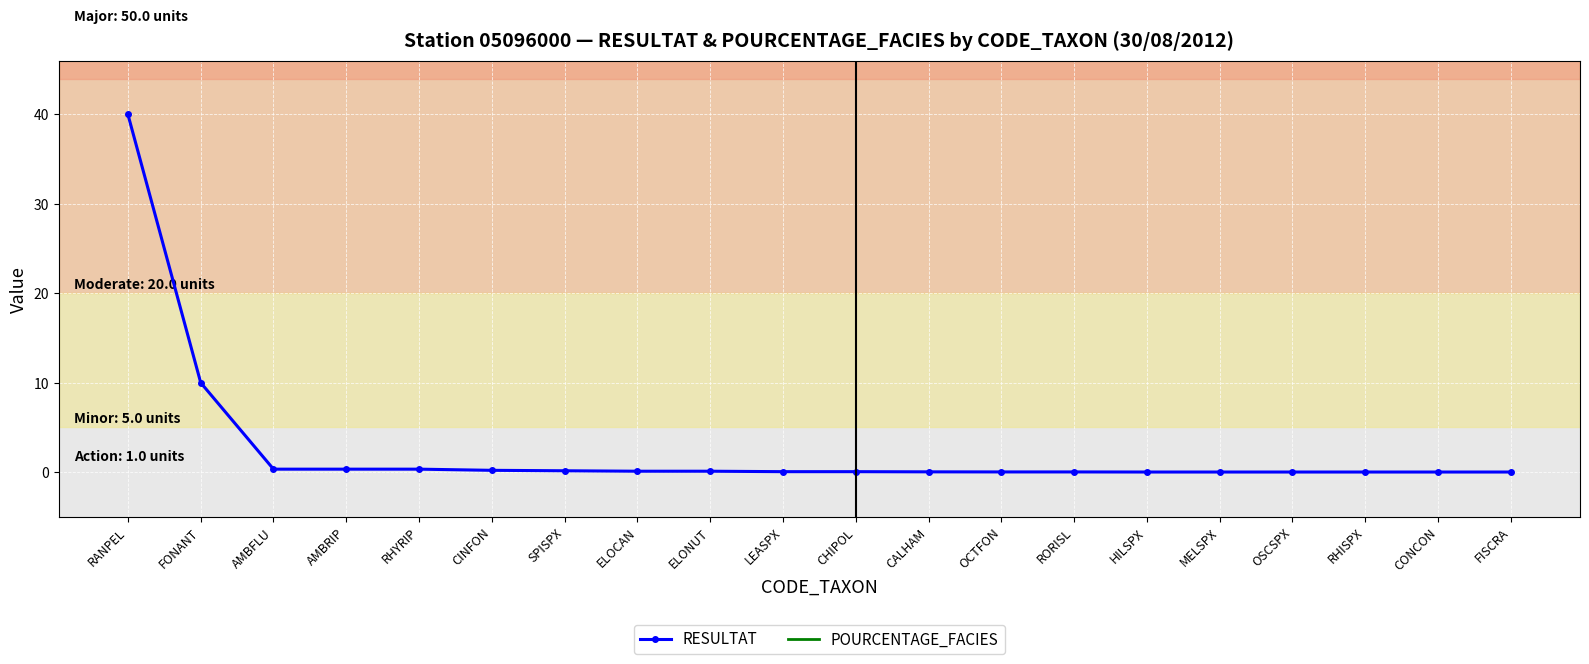

Count the number of categories in the chart.

20